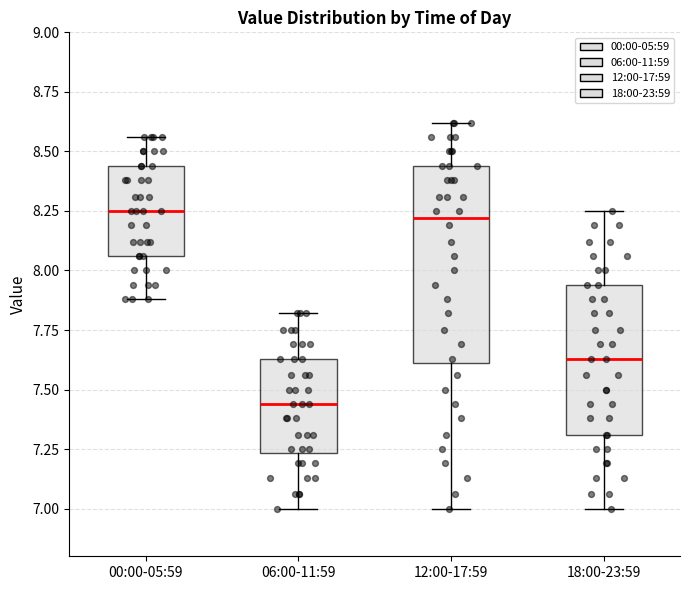

Which box is the tallest, from its lower edge to its upper edge?

12:00-17:59